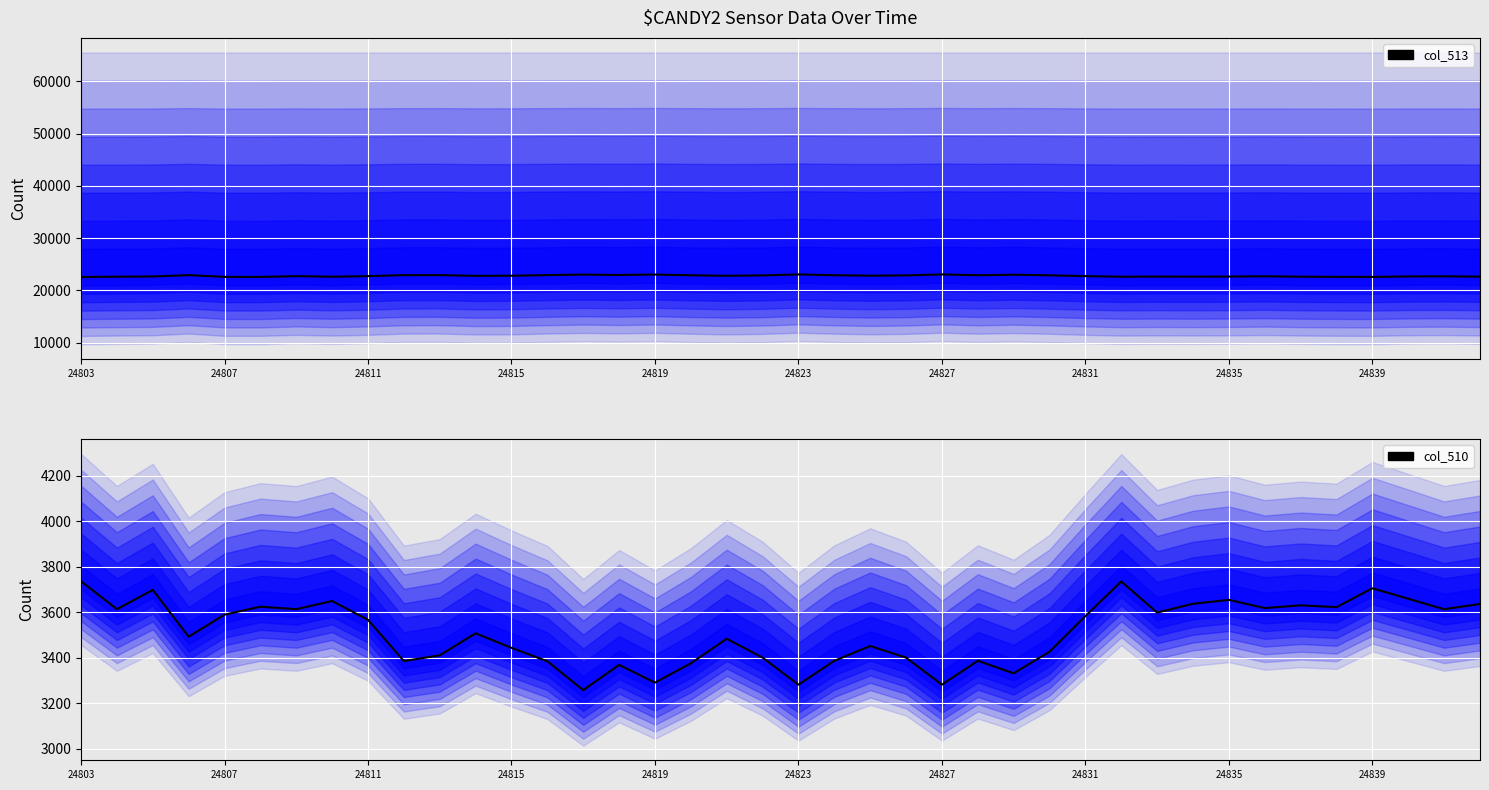

How many lines are shown in the chart?

2